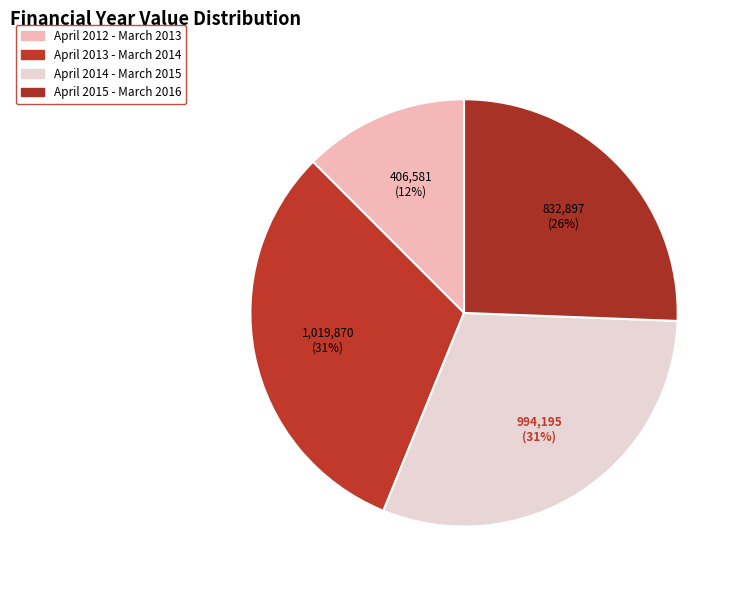

What is the change in value from April 2012 - March 2013 to April 2015 - March 2016?

+426316